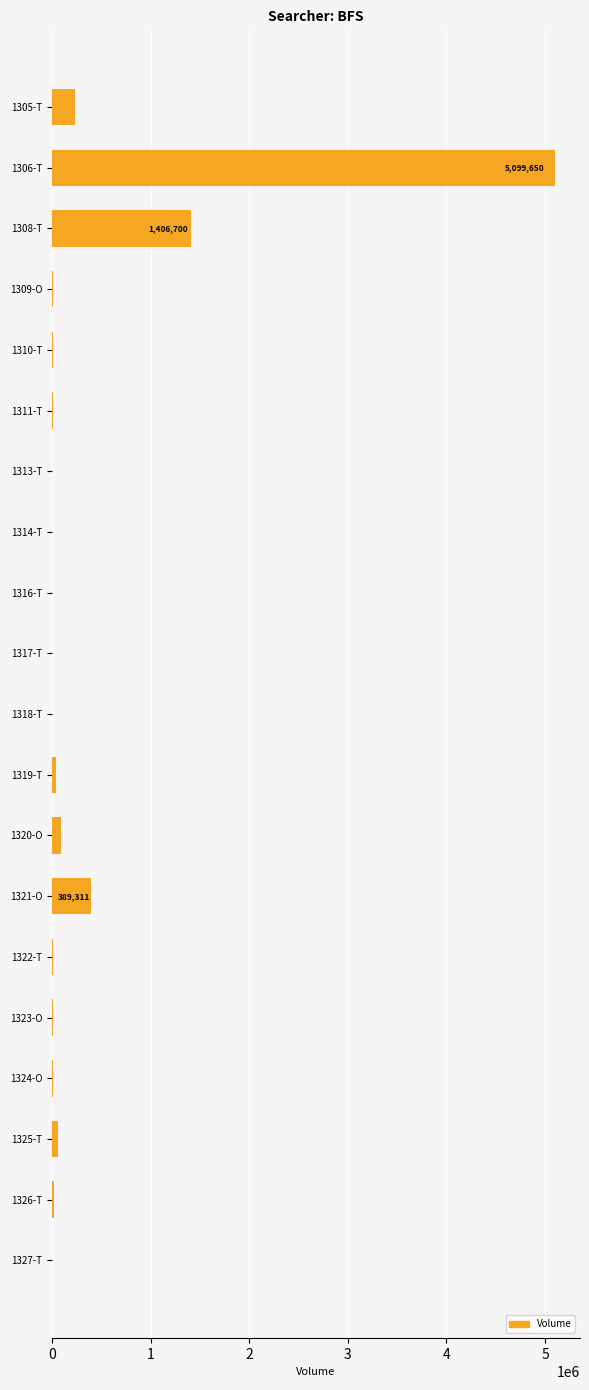

What is the maximum value shown in the chart?

5099650